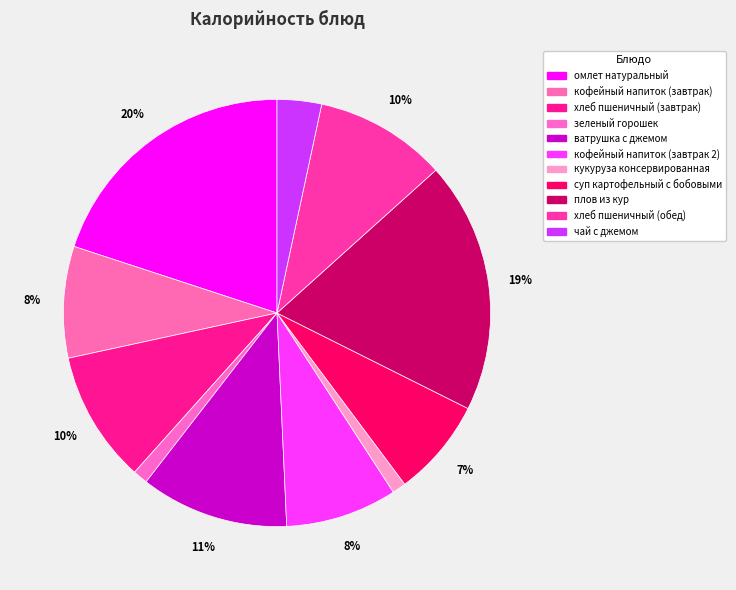

To the nearest percent, what percentage of the pie is ватрушка с джемом?

11%